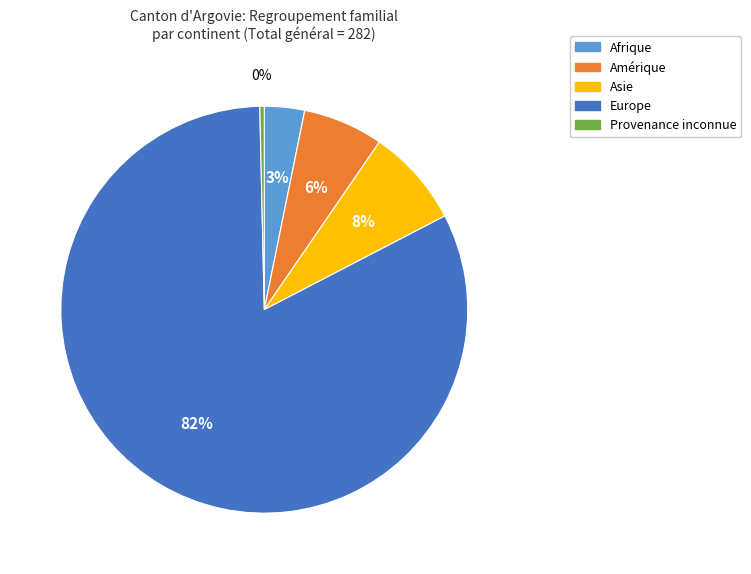

To the nearest percent, what is the combined percentage of Provenance inconnue and Asie?

8%